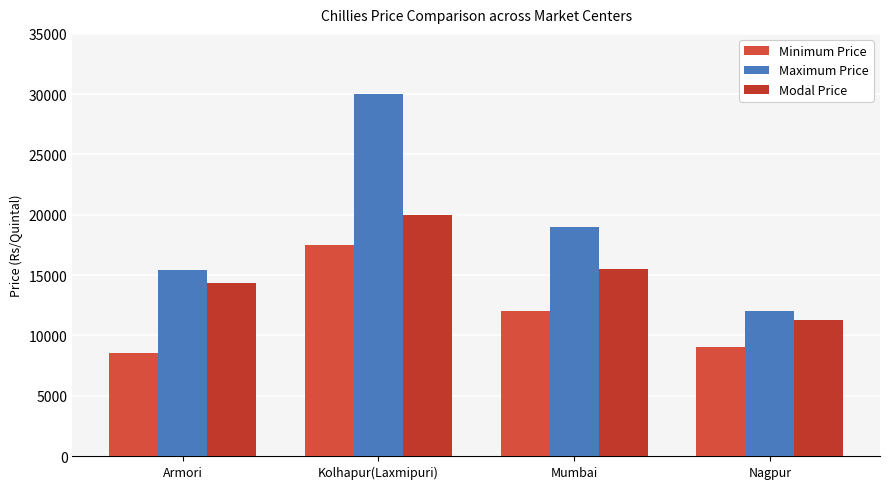

Rank the series by their average value, from highest to lowest.

Maximum Price, Modal Price, Minimum Price